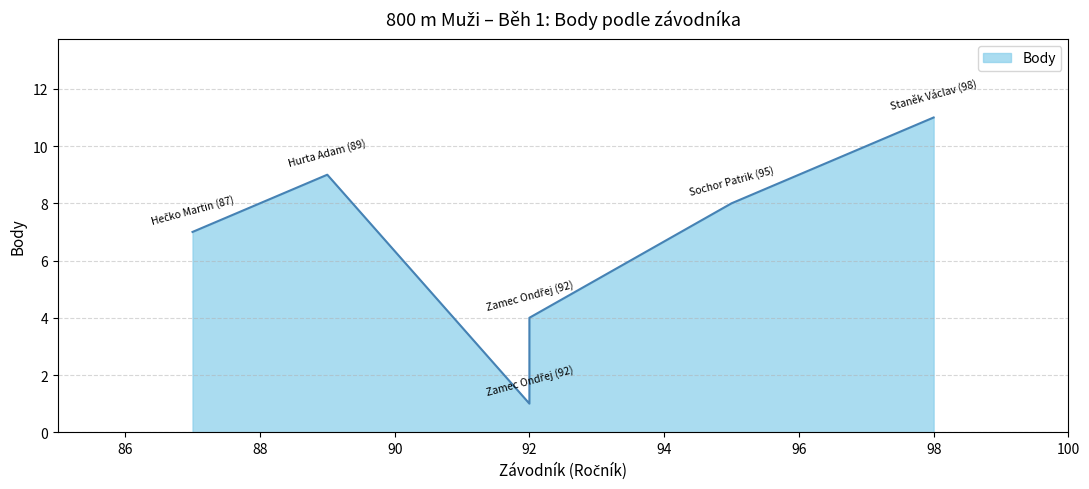

At which category does the chart reach its peak across all series?

Staněk Václav (98)